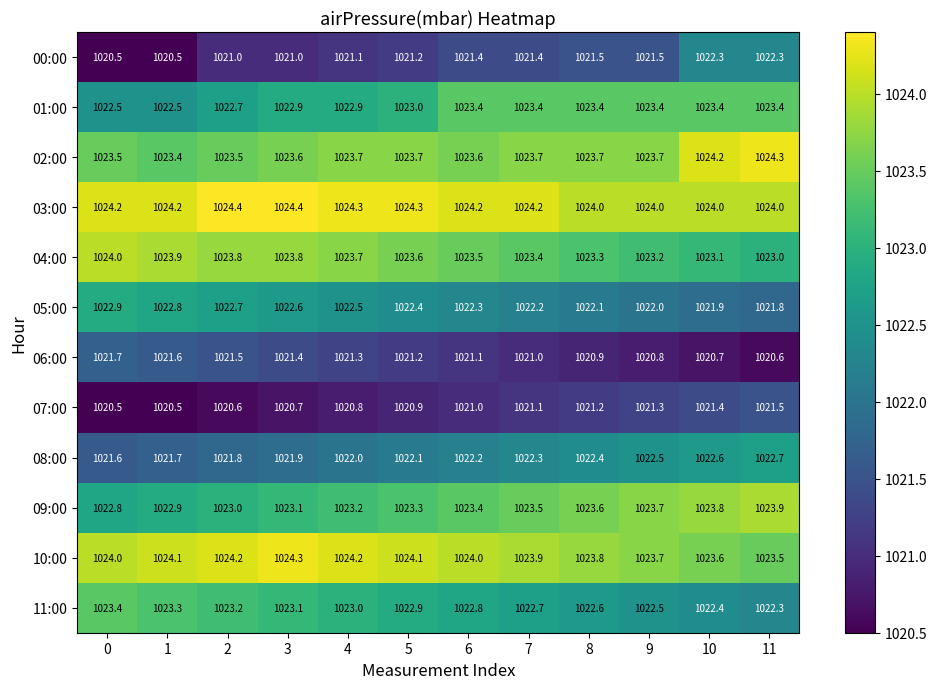

Which series has the largest range (max minus min)?

00:00